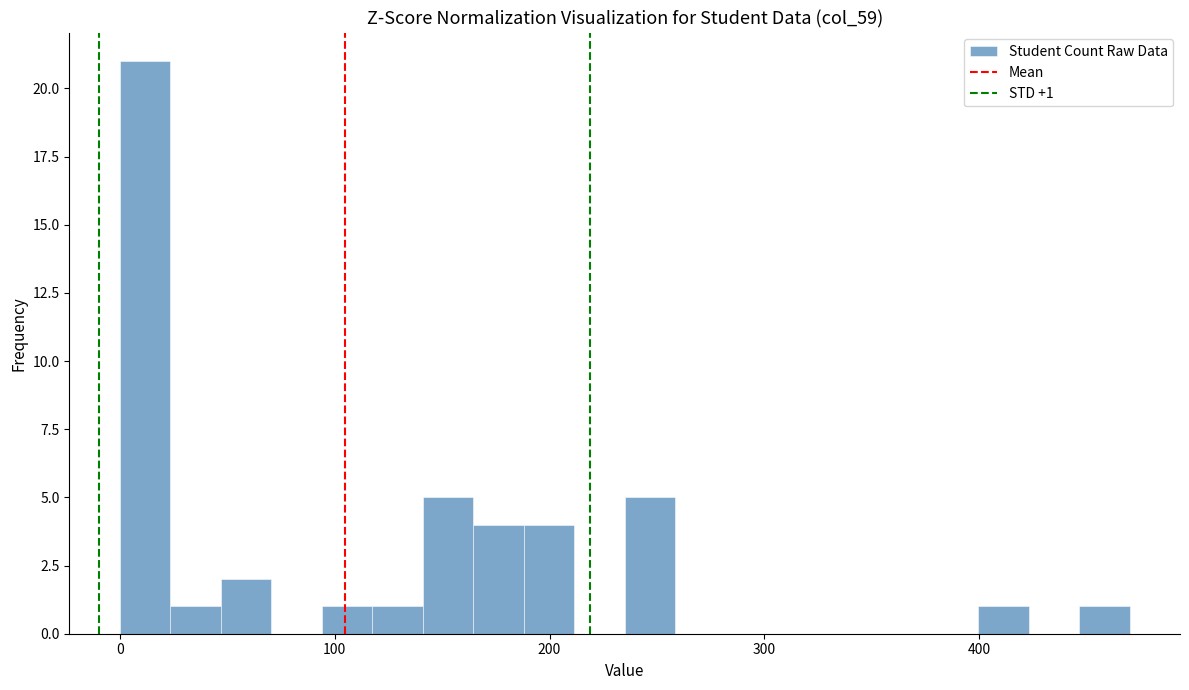

Read against the x-axis, roughly where is the centre of the tallest bar?

10